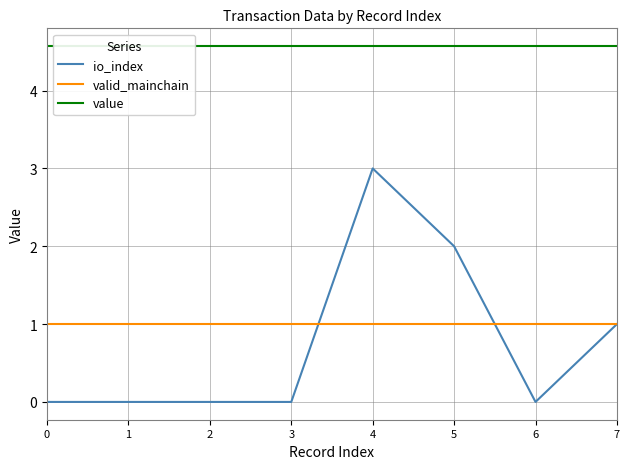

Between 3 and 6, which series saw the biggest shift?

io_index